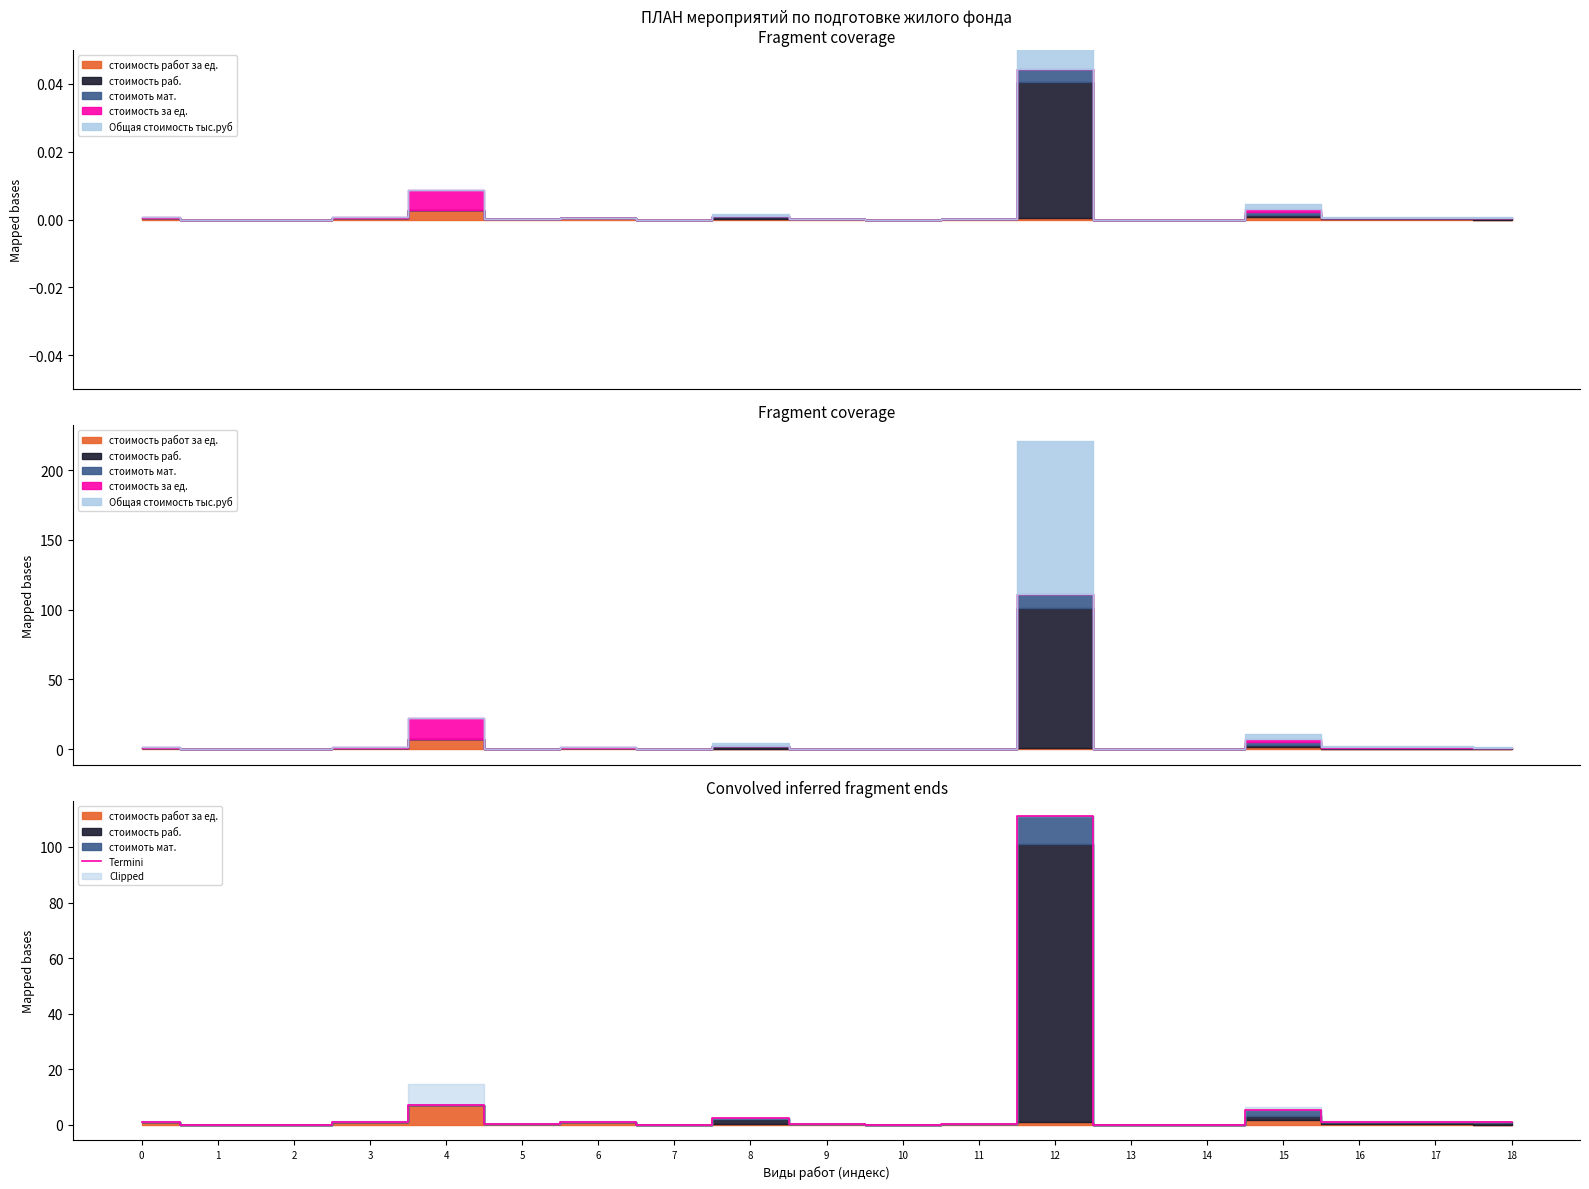

True or false: the data shows 0.3 at 11.

True